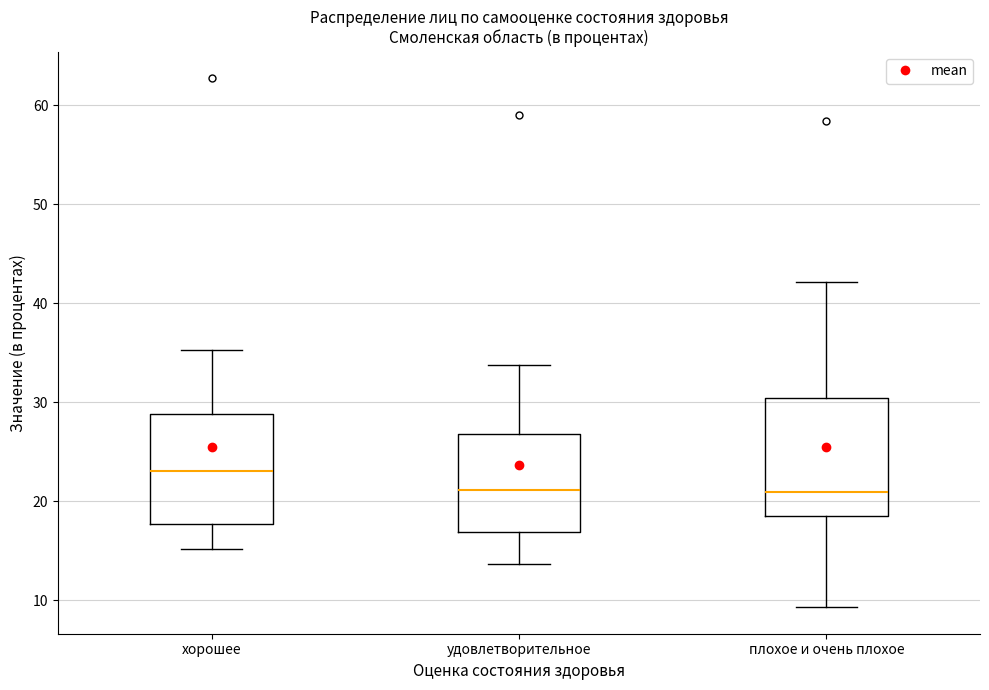

Reading left to right, read every box against the y-axis: the position of its median line, the range the box covers, and the ends of its whiskers. The values are not printed on the chart, so give them approximately, as read against the axis.

хорошее: median 23, box 18 to 29, whiskers 15 to 35
удовлетворительное: median 21, box 17 to 27, whiskers 14 to 34
плохое и очень плохое: median 21, box 19 to 30, whiskers 9 to 42